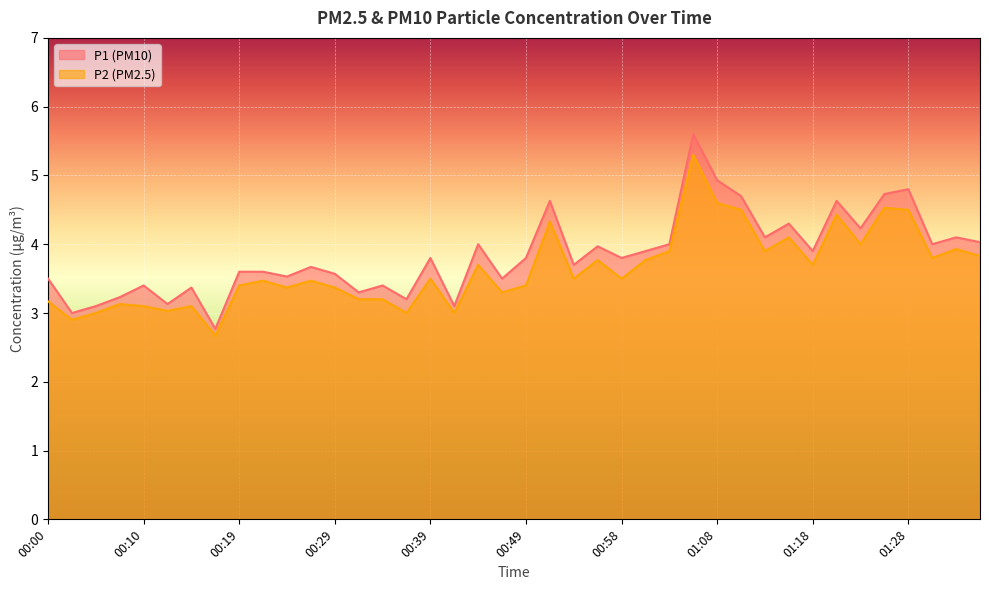

What is the total value across all series at 01:03?

7.9